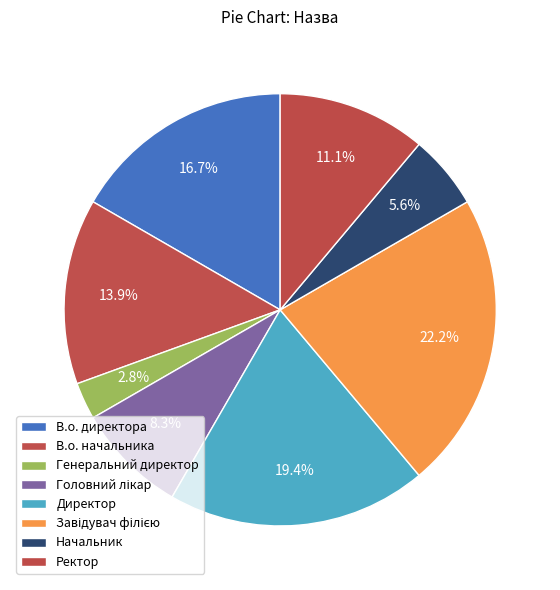

Combined, do Завідувач філією and В.о. начальника account for over 50%?

No